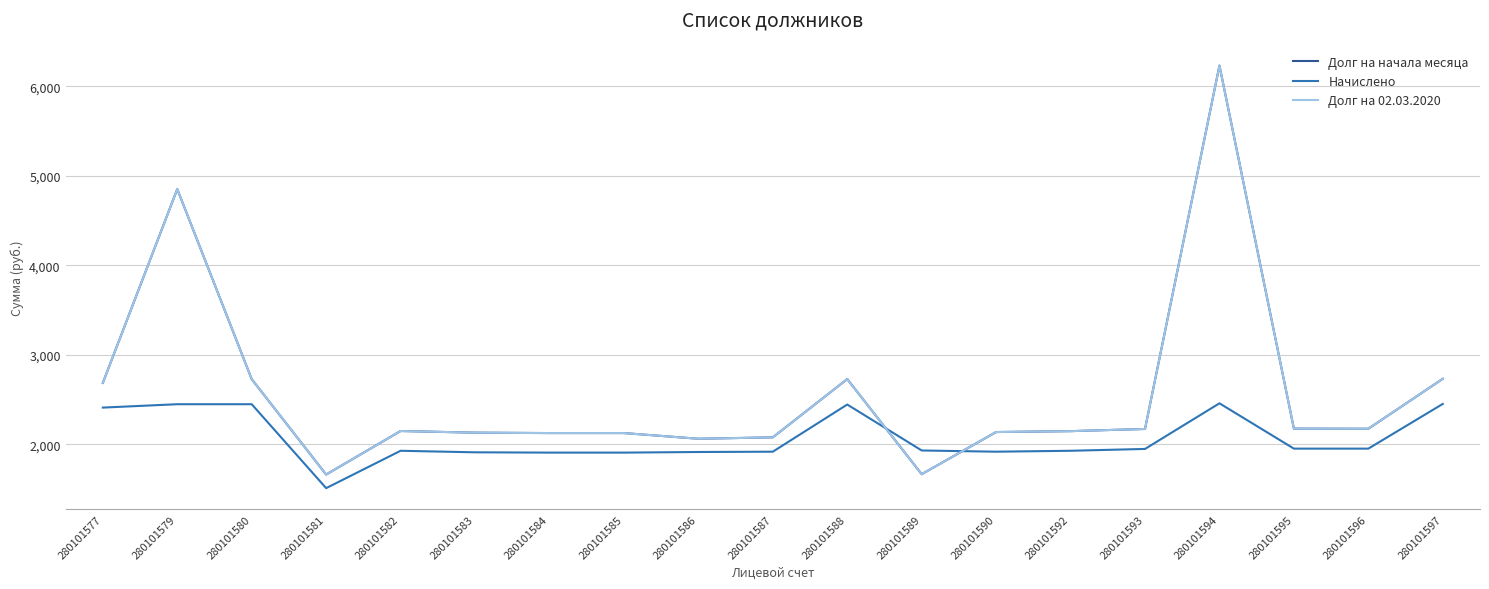

Where does the Начислено series first go above 1932?

280101577